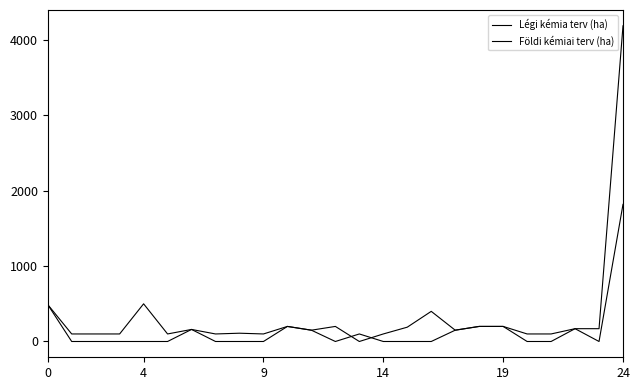

What is the difference between the second highest and minimum values in the Földi kémiai terv (ha) series?

500